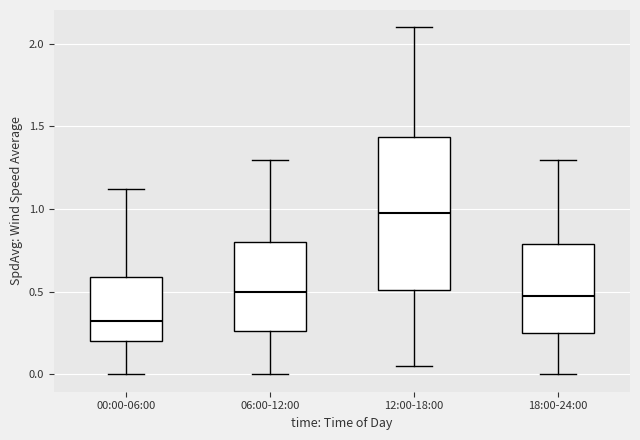

Which box is the tallest, from its lower edge to its upper edge?

12:00-18:00